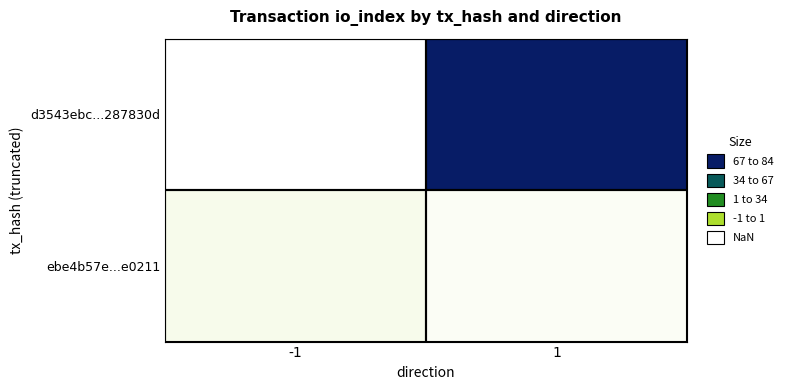

Rank the series by their average value, from lowest to highest.

ebe4b57e...e0211, d3543ebc...287830d